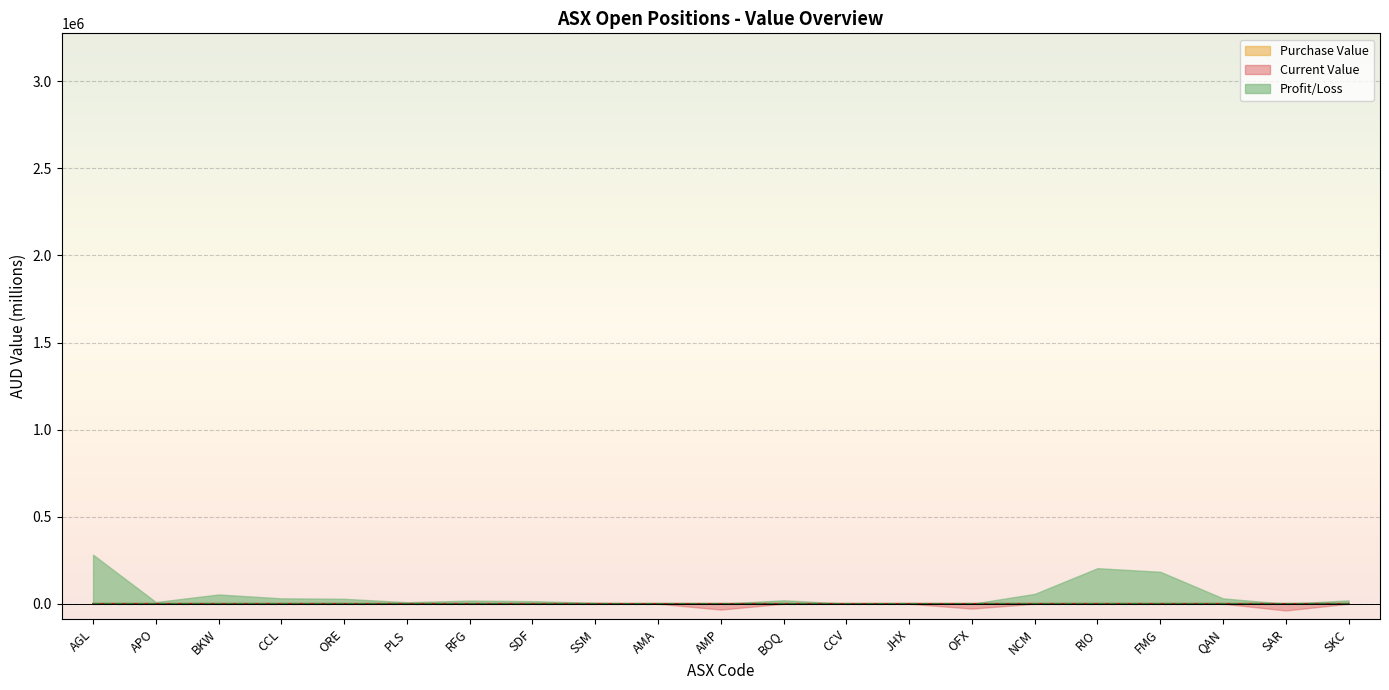

What are all the series names shown in the legend?

Current Value, Purchase Value, Profit/Loss